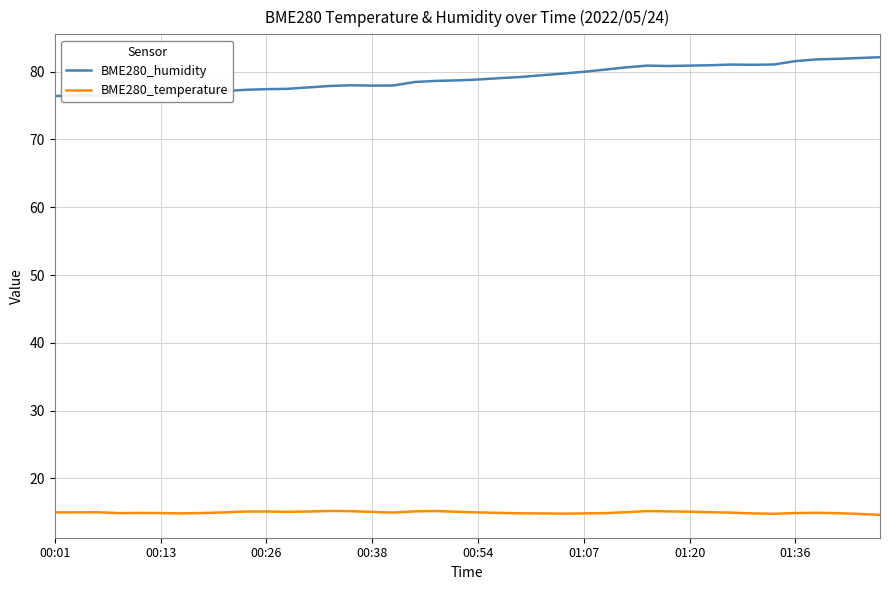

Which series has the largest range (max minus min)?

BME280_humidity